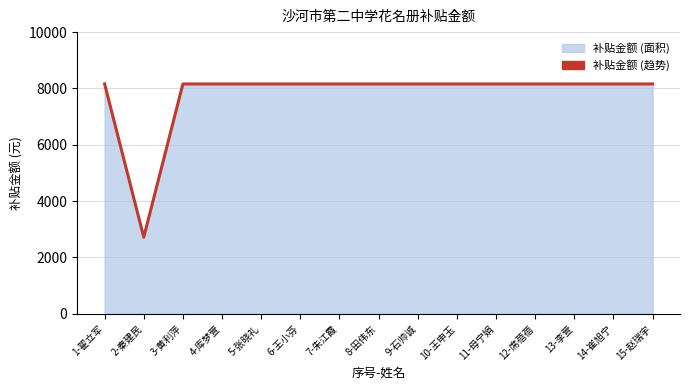

How many interior local valleys (lower than both neighbors) does the data have?

1